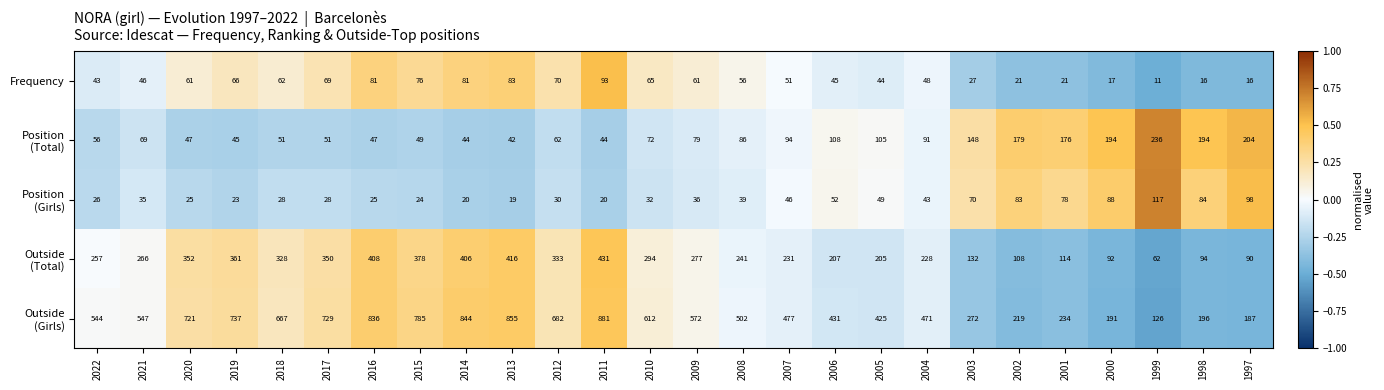

Is it true that Frequency equals 27 at 2003?

True